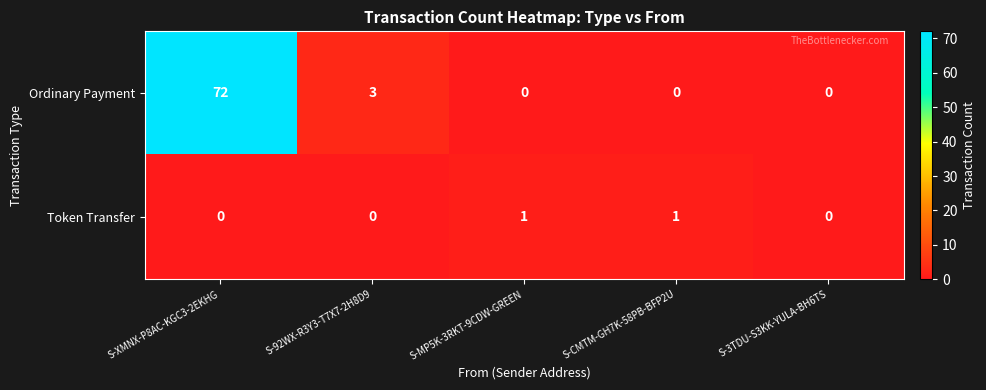

Which category has the highest value across all series?

S-XMNX-P8AC-KGC3-2EKHG